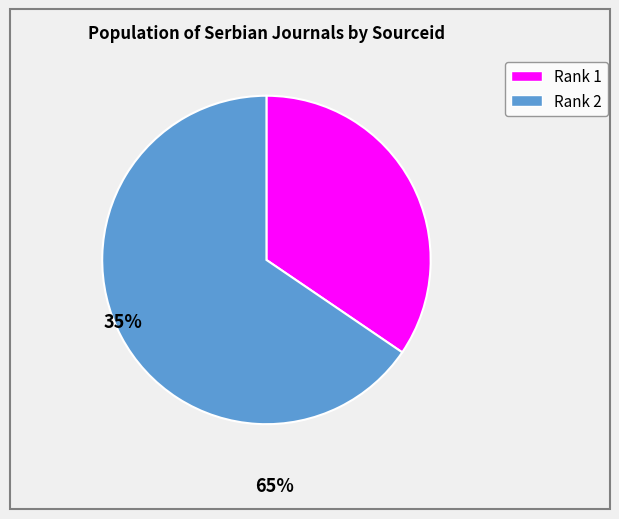

Is there any slice that represents more than half of the pie?

Yes